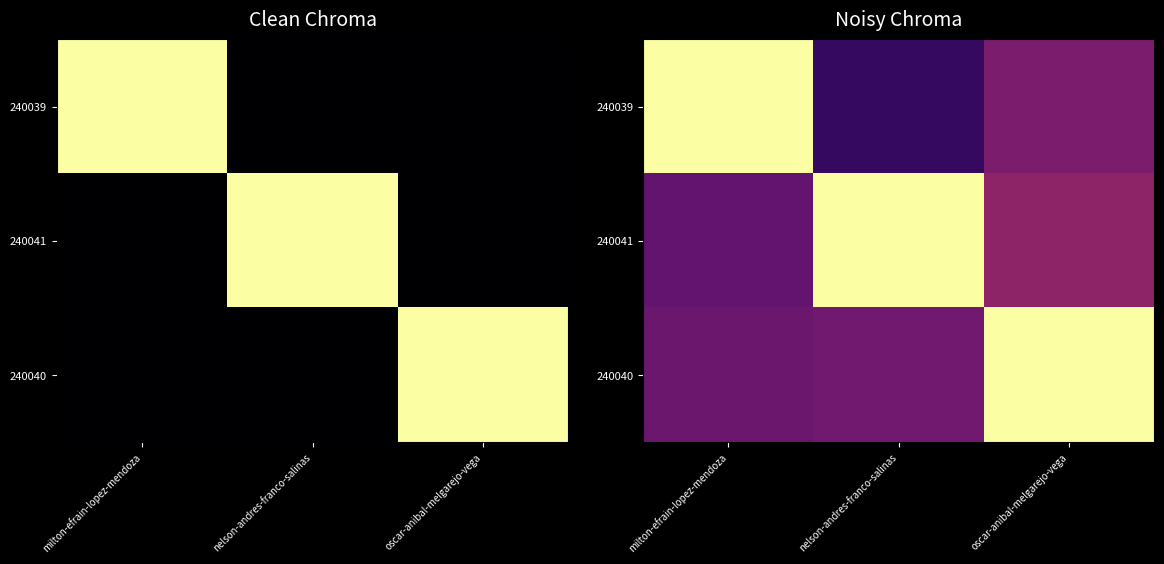

How many 240039 values are between 0 and 1?

3